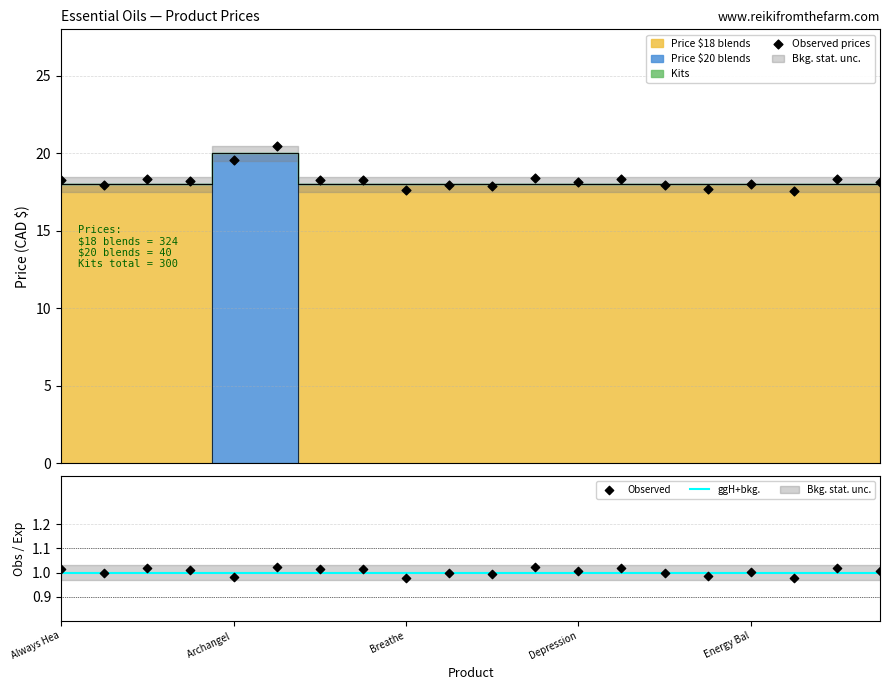

What is the total value across all series at Aphrodisiac?

36